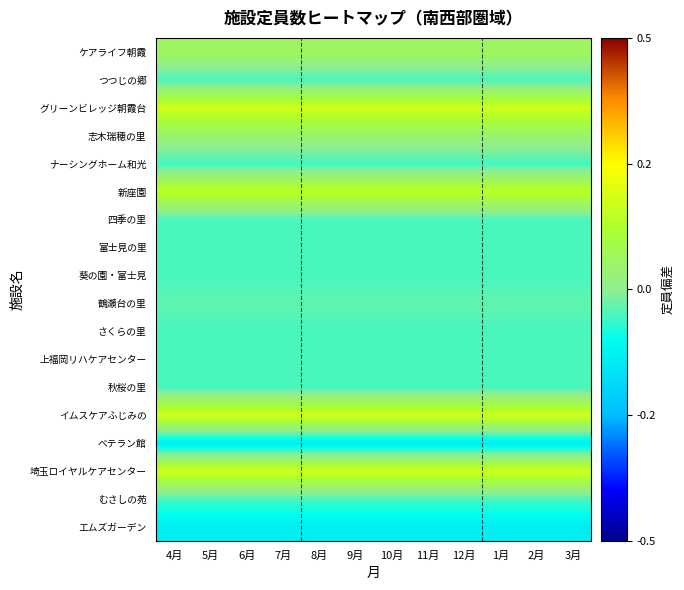

At how many categories does at least one series exceed 0?

12